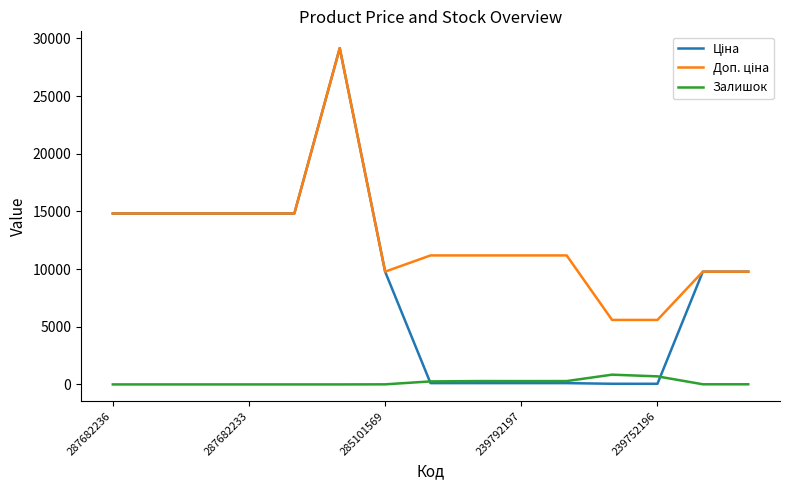

What is the maximum value for Залишок?

845.0